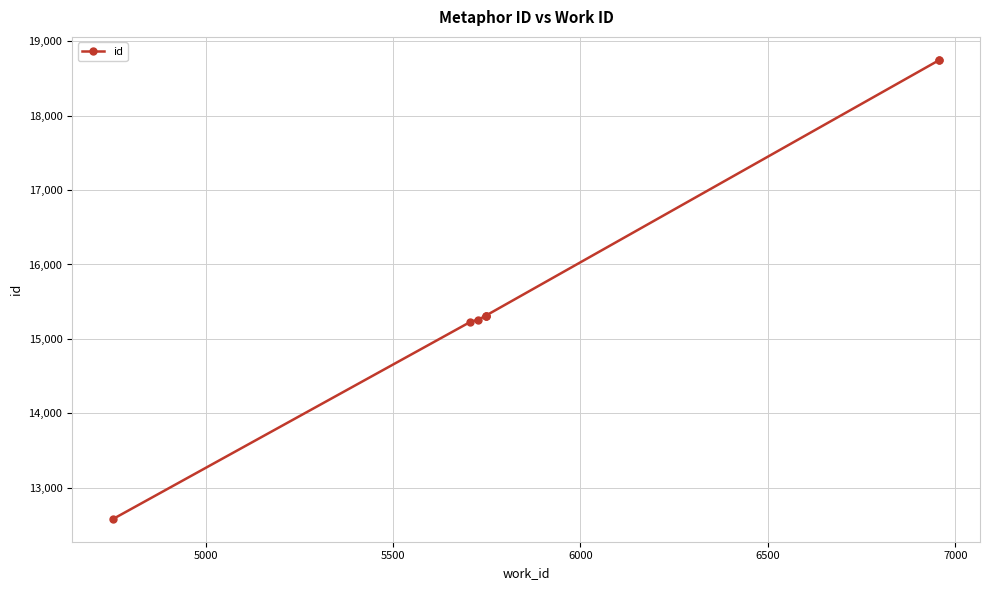

How many lines are shown in the chart?

1